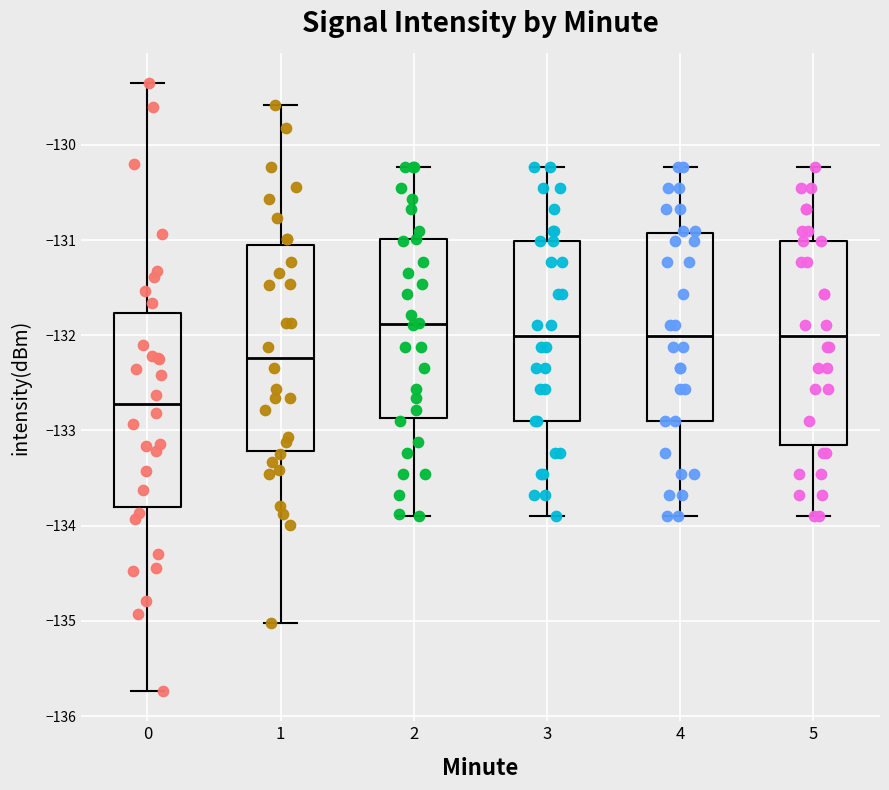

Reading left to right, read every box against the y-axis: the position of its median line, the range the box covers, and the ends of its whiskers. The values are not printed on the chart, so give them approximately, as read against the axis.

0: median -132.7, box -133.8 to -131.8, whiskers -135.7 to -129.4
1: median -132.2, box -133.2 to -131.0, whiskers -135.0 to -129.6
2: median -131.9, box -132.9 to -131.0, whiskers -133.9 to -130.2
3: median -132.0, box -132.9 to -131.0, whiskers -133.9 to -130.2
4: median -132.0, box -132.9 to -130.9, whiskers -133.9 to -130.2
5: median -132.0, box -133.2 to -131.0, whiskers -133.9 to -130.2